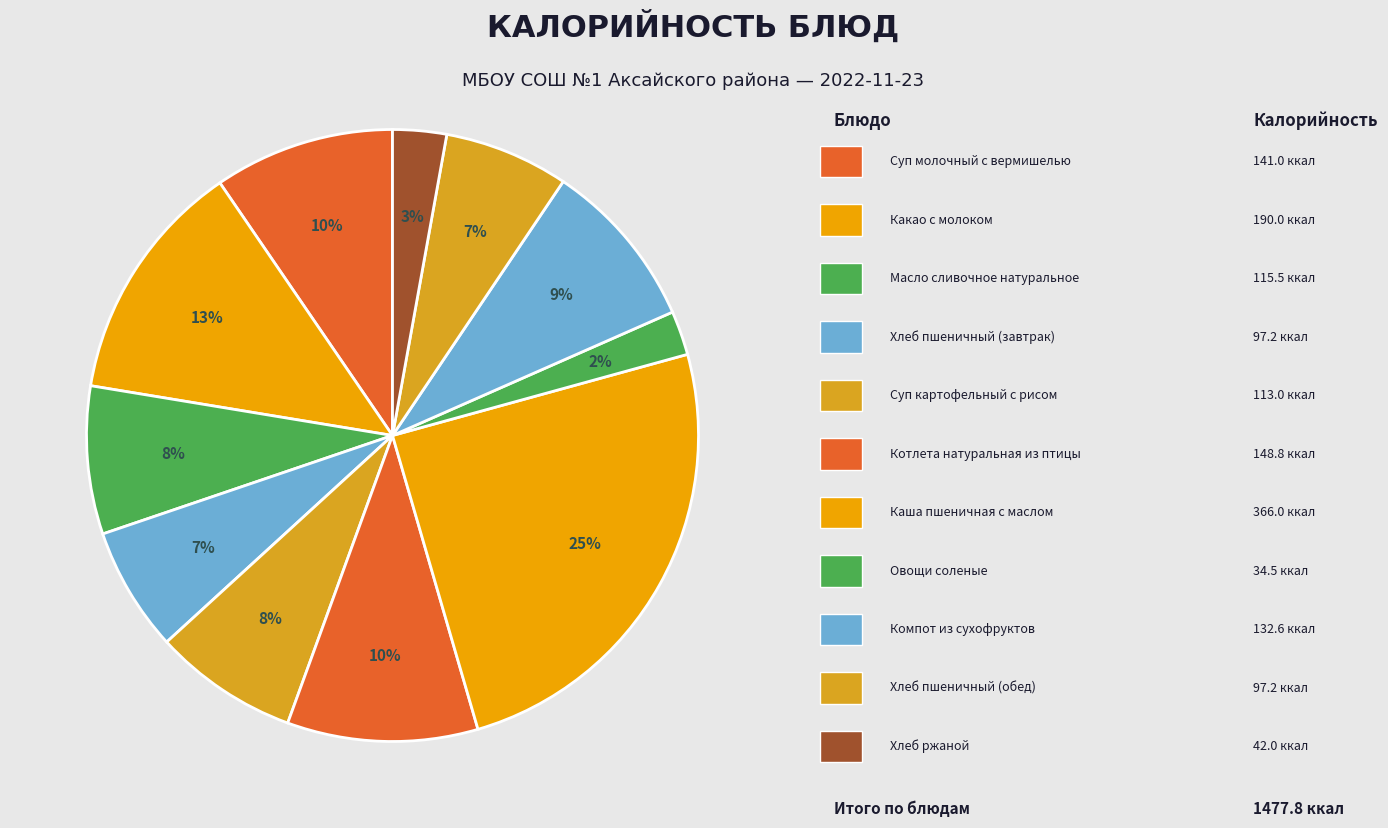

Which category has the biggest portion of the pie?

Каша пшеничная с маслом